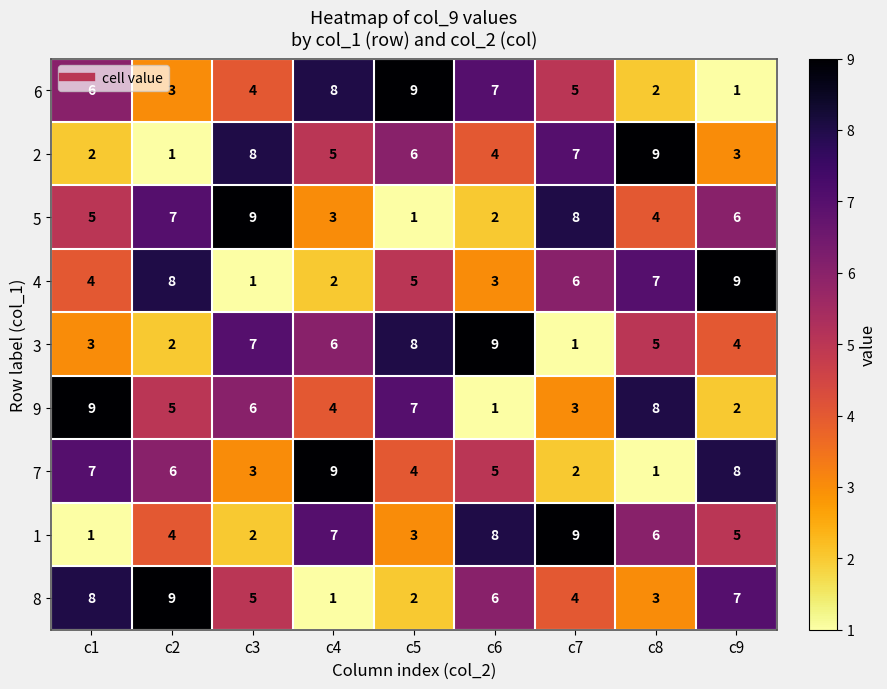

Which category has the lowest value in the 1 series?

c1